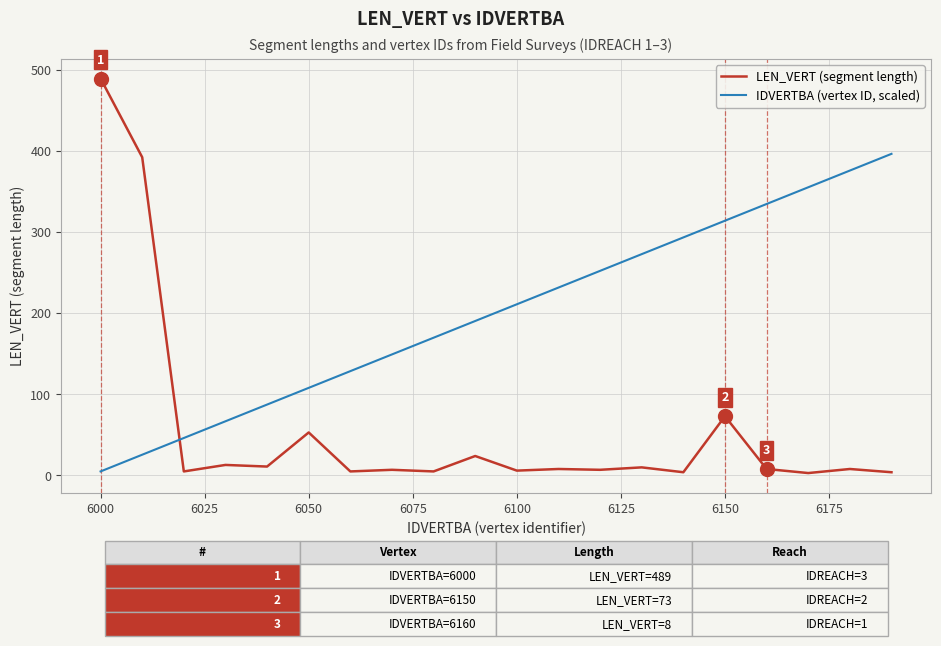

Which series has the largest range (max minus min)?

LEN_VERT (segment length)